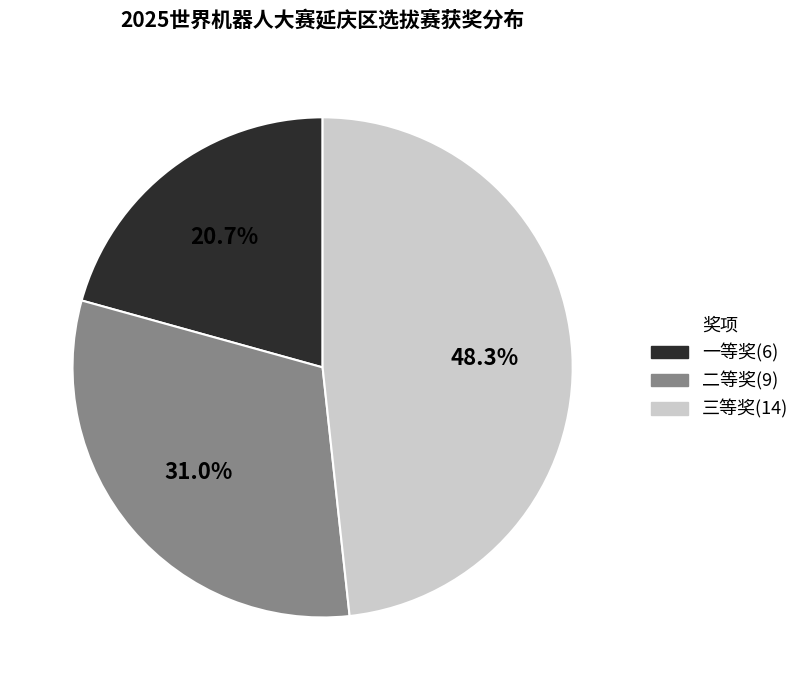

What is the total percentage of 一等奖 and 三等奖?

69.0%